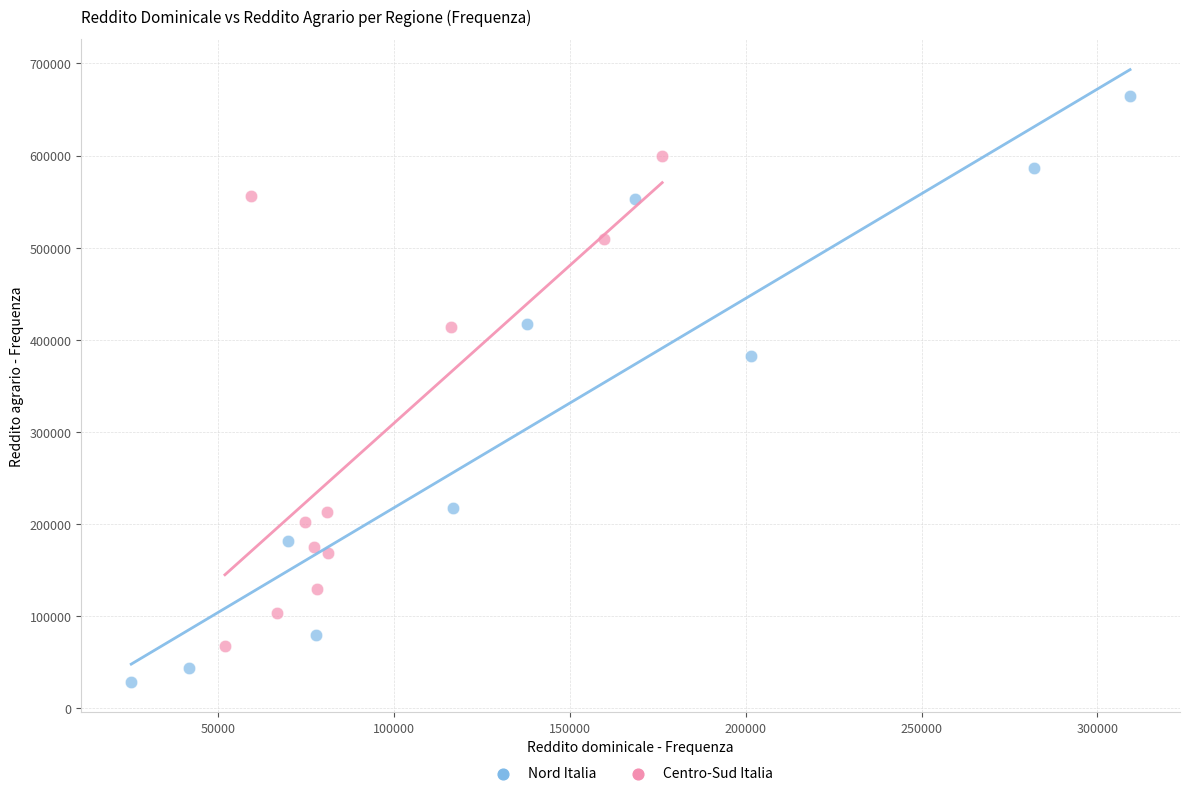

Which series contains the highest Y value?

Nord Italia